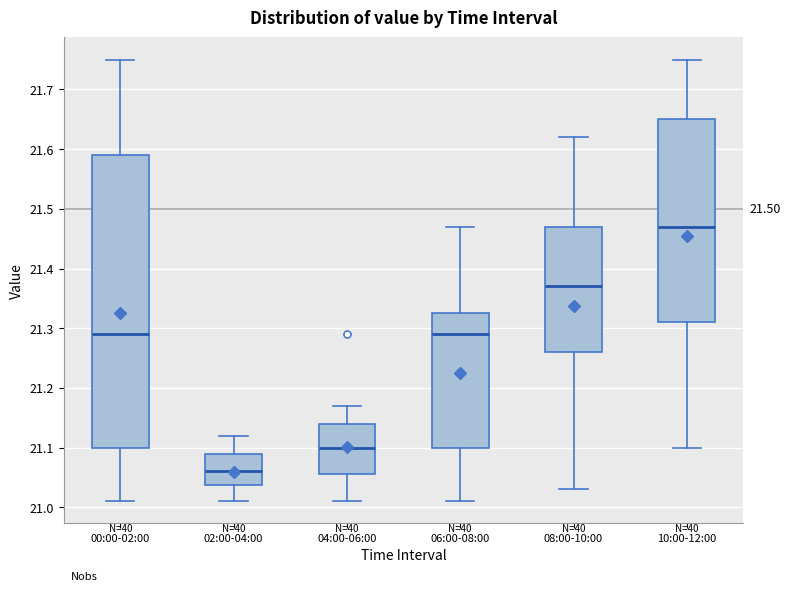

Reading left to right, read every box against the y-axis: the position of its median line, the range the box covers, and the ends of its whiskers. The values are not printed on the chart, so give them approximately, as read against the axis.

00:00-02:00: median 21.29, box 21.10 to 21.59, whiskers 21.01 to 21.75
02:00-04:00: median 21.06, box 21.04 to 21.09, whiskers 21.01 to 21.12
04:00-06:00: median 21.10, box 21.06 to 21.14, whiskers 21.01 to 21.17
06:00-08:00: median 21.29, box 21.10 to 21.33, whiskers 21.01 to 21.47
08:00-10:00: median 21.37, box 21.26 to 21.47, whiskers 21.03 to 21.62
10:00-12:00: median 21.47, box 21.31 to 21.65, whiskers 21.10 to 21.75